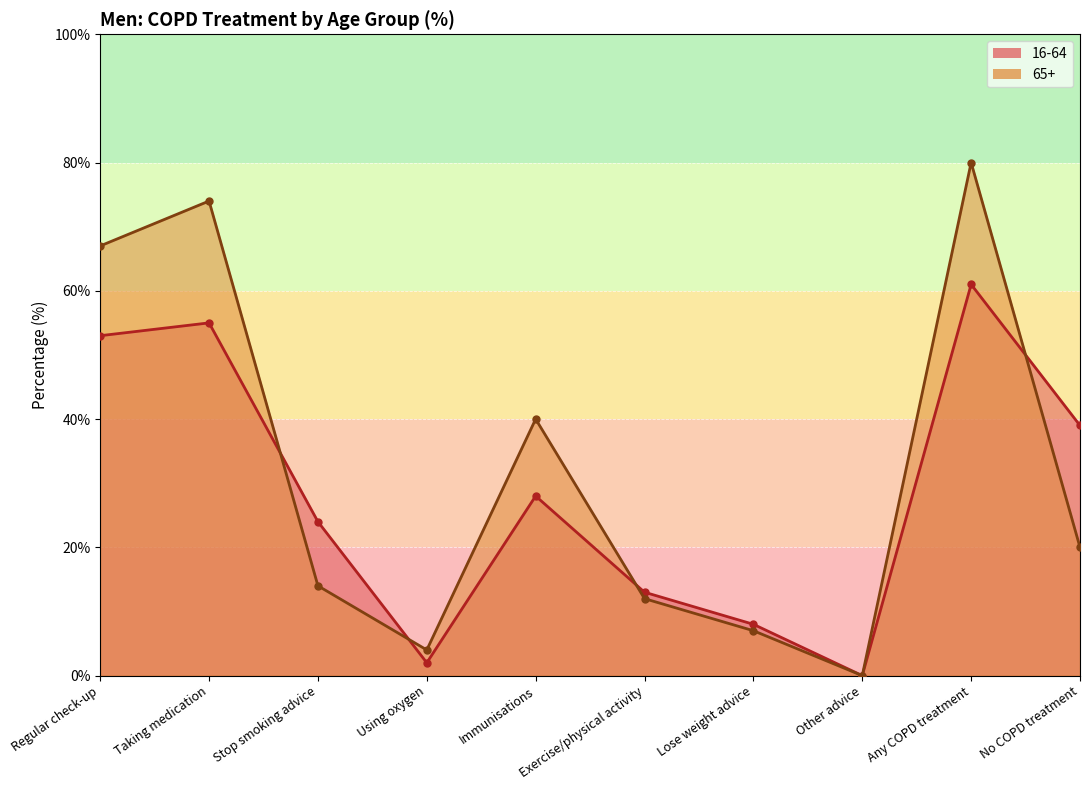

What position from the right is Lose weight advice?

4